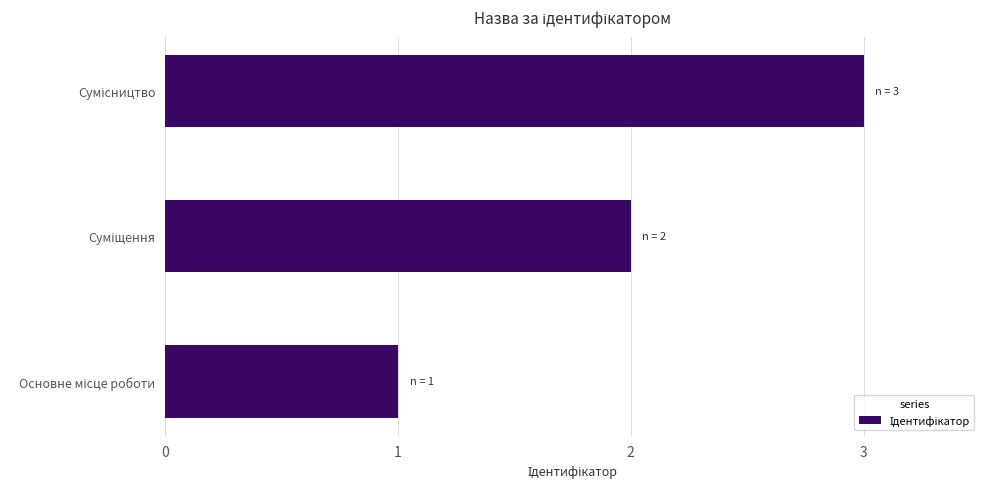

What is the greatest value displayed?

3